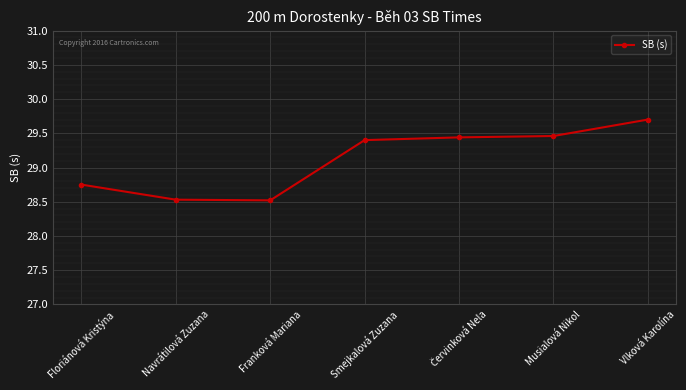

What is the minimum value shown in the chart?

28.5